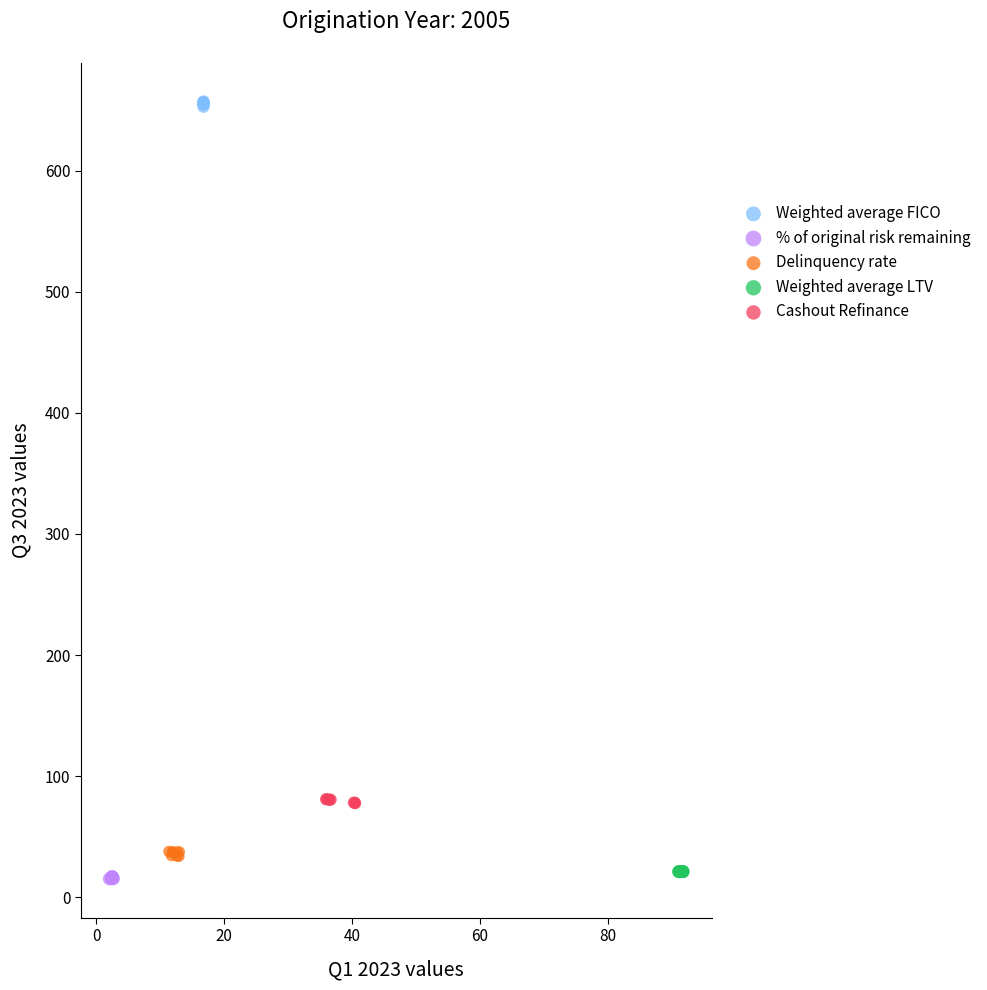

Which series contains the highest Y value?

Weighted average FICO